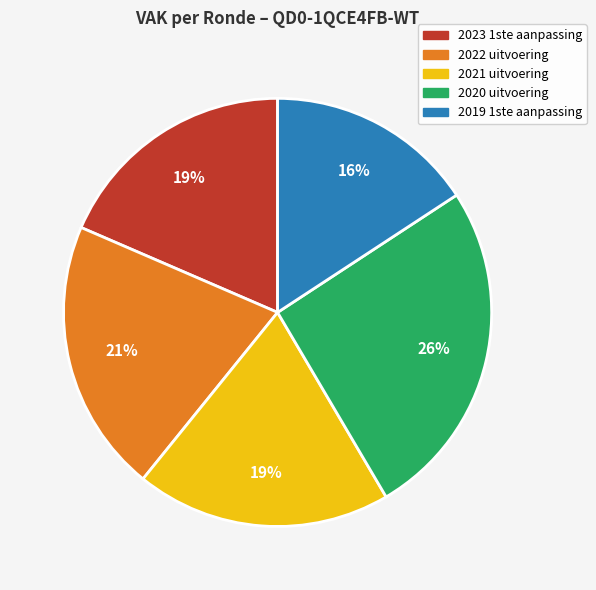

How many slices are in this pie chart?

5